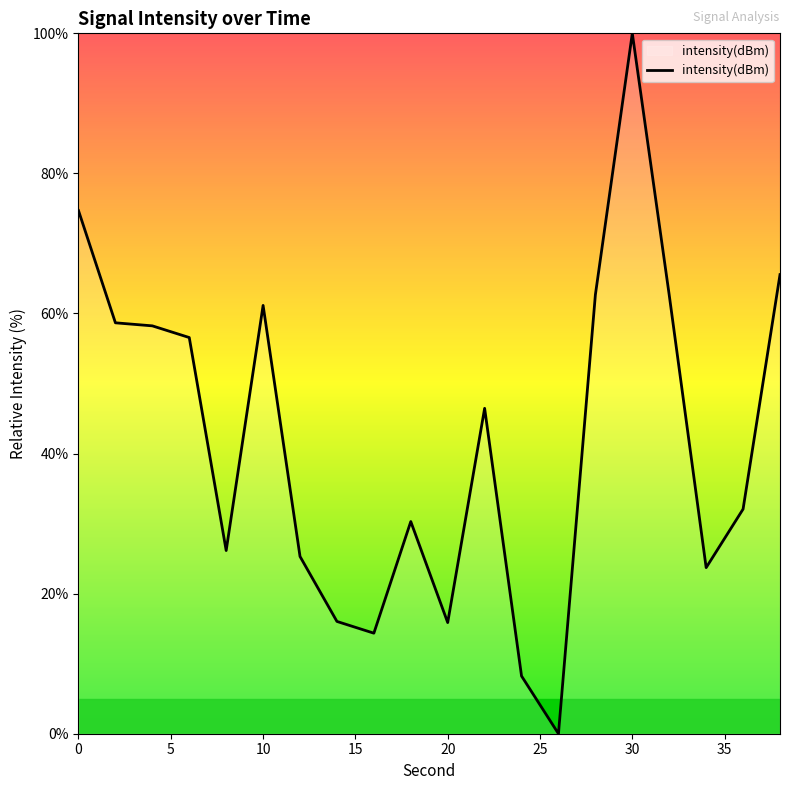

How many values are below 46?

10